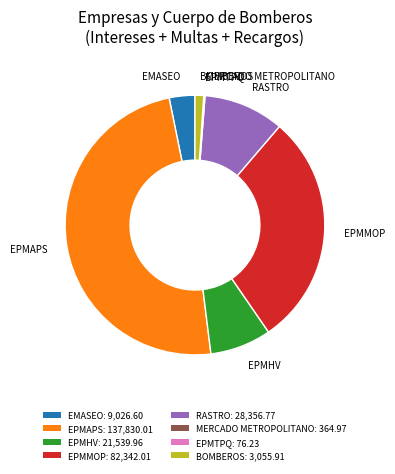

Is there any slice that represents more than half of the pie?

No